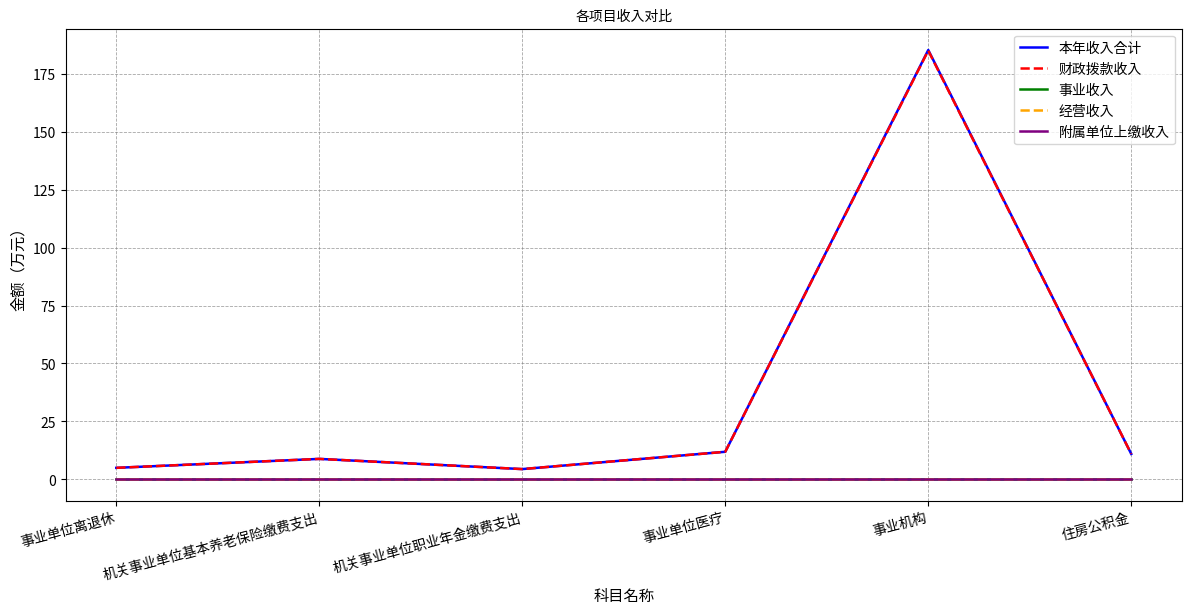

Is this an area chart (filled region under the line)?

No